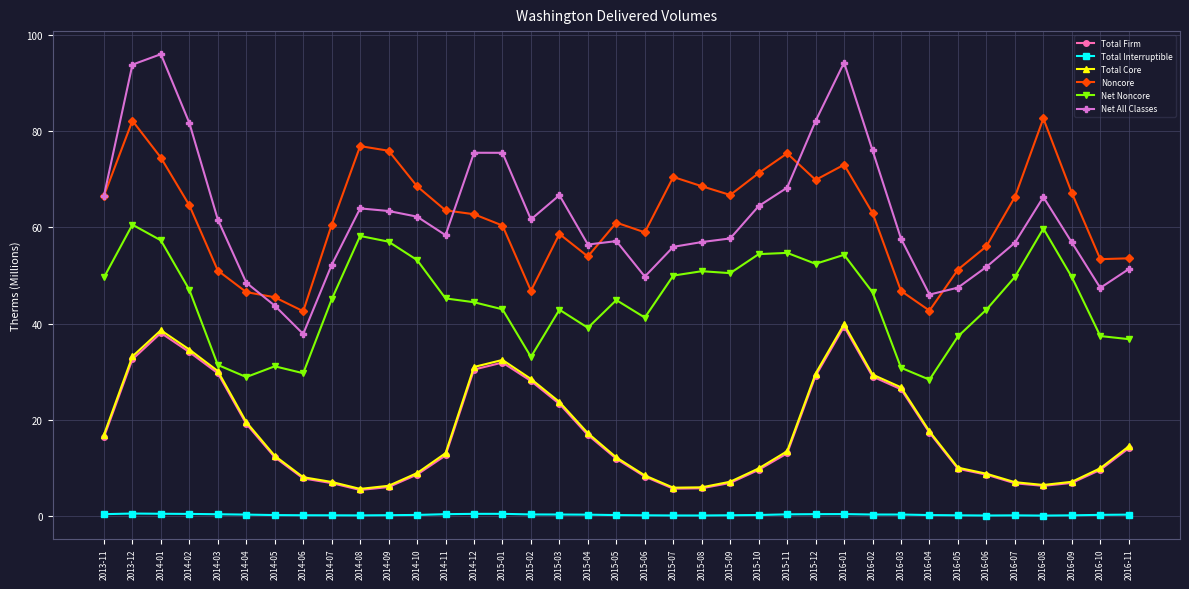

True or false: Net Noncore and Net All Classes intersect in this chart.

False